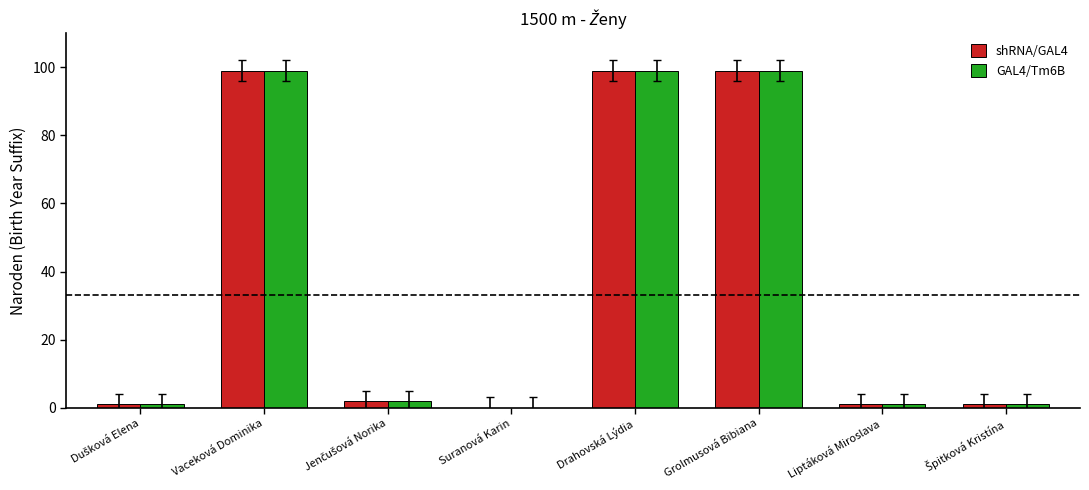

The GAL4/Tm6B series shows 0 at Suranová Karin. True or false?

True